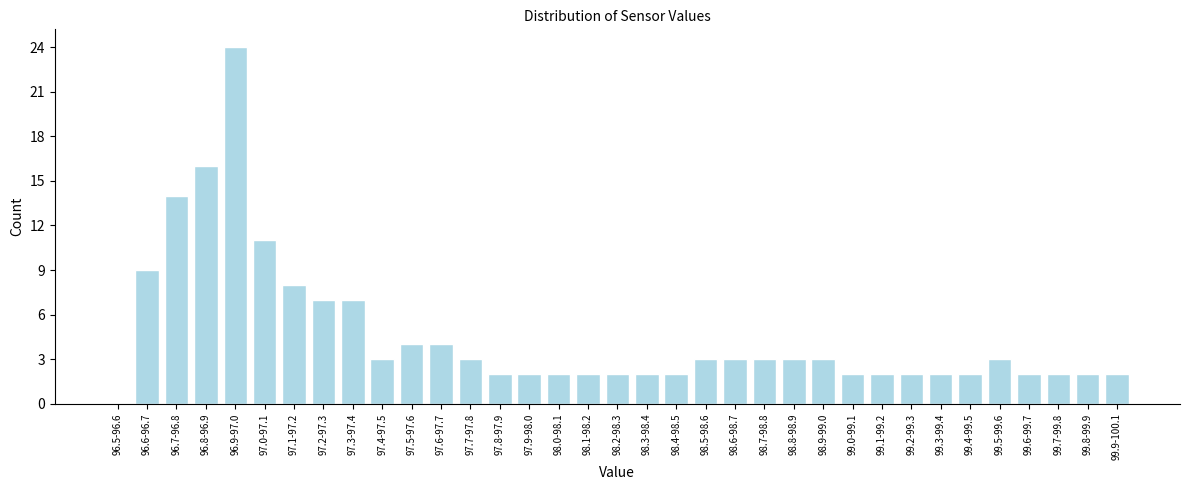

What is the sum of all values?

160